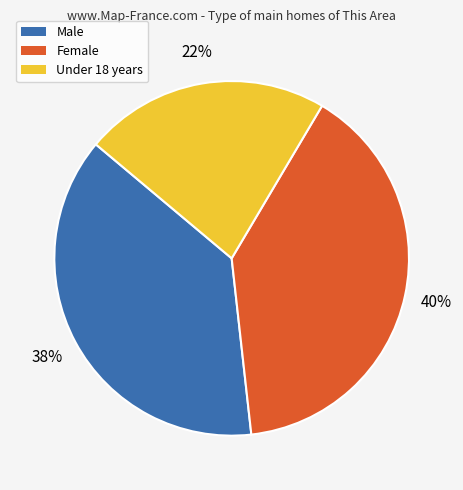

What is the largest slice in the pie chart?

Female